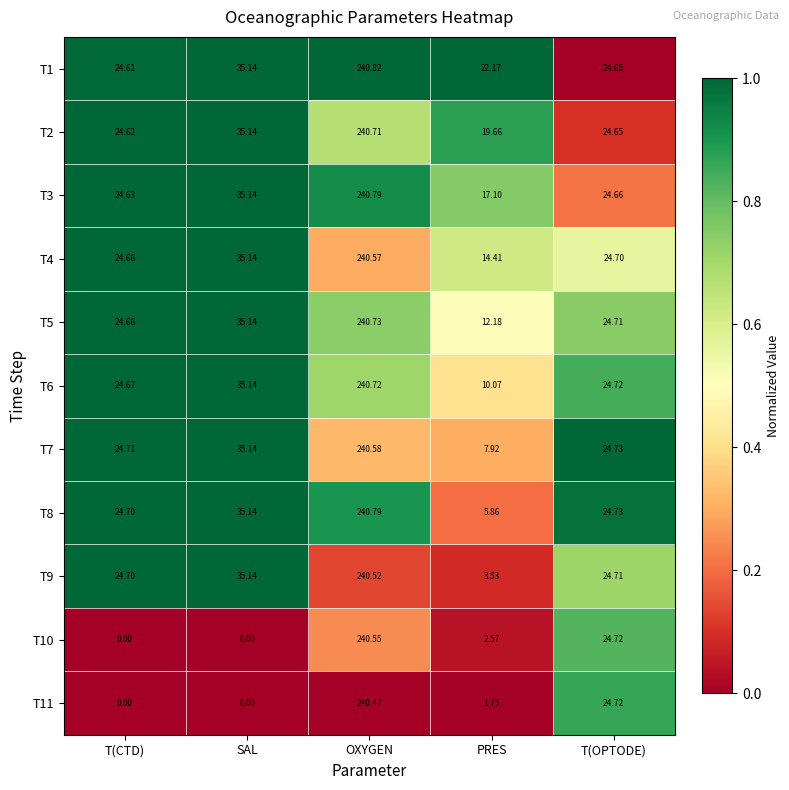

How many series are shown in this chart?

11